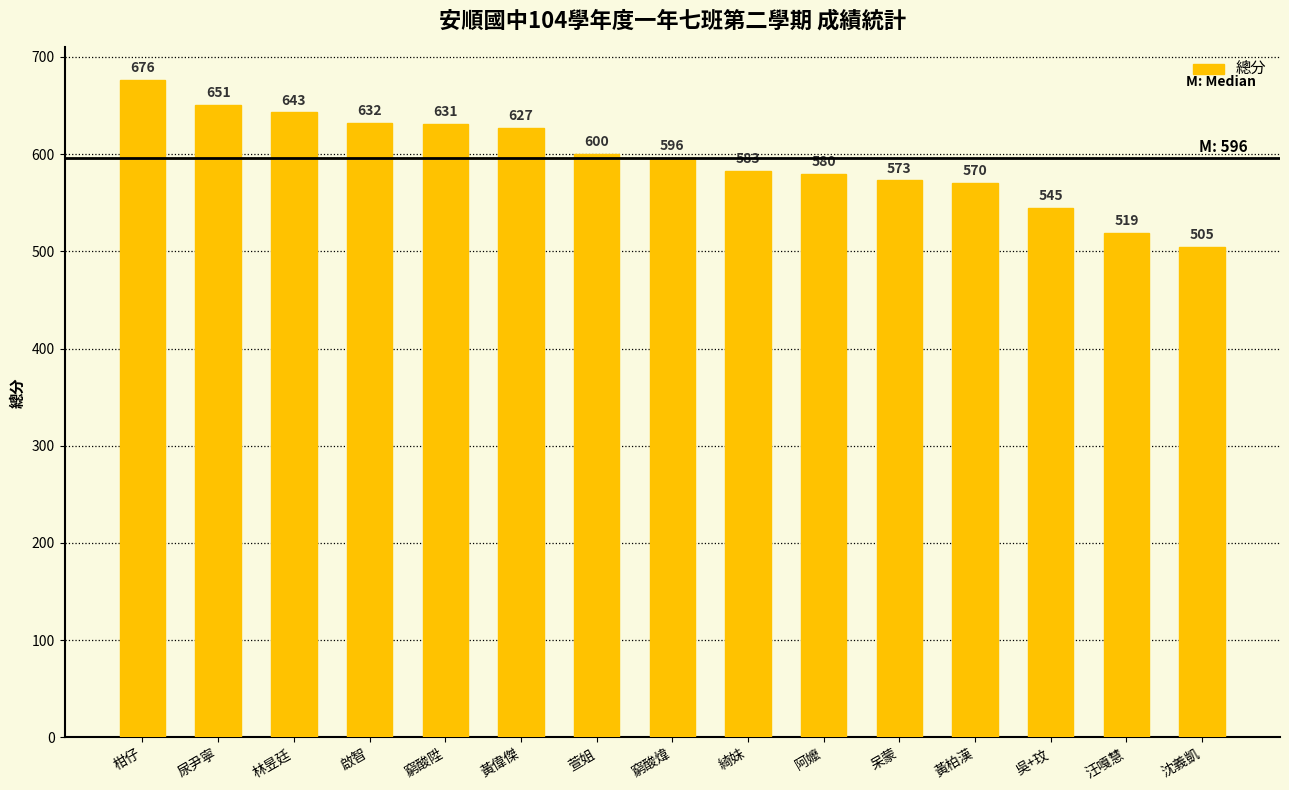

What is the label of the 5th bar from the right?

呆蒙